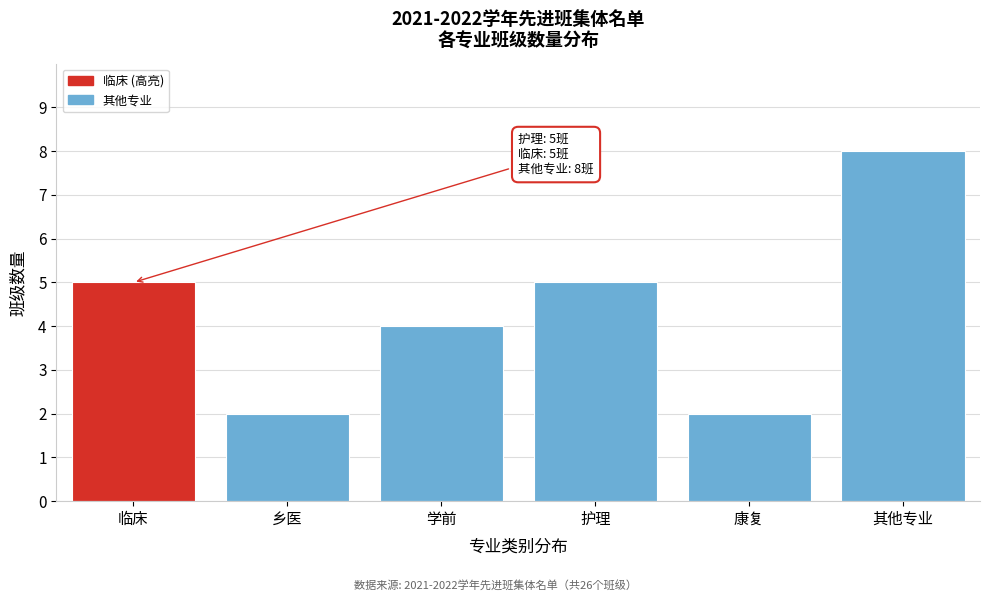

Reading left to right, transcribe all the data shown in this chart.

5	2	4	5	2	8